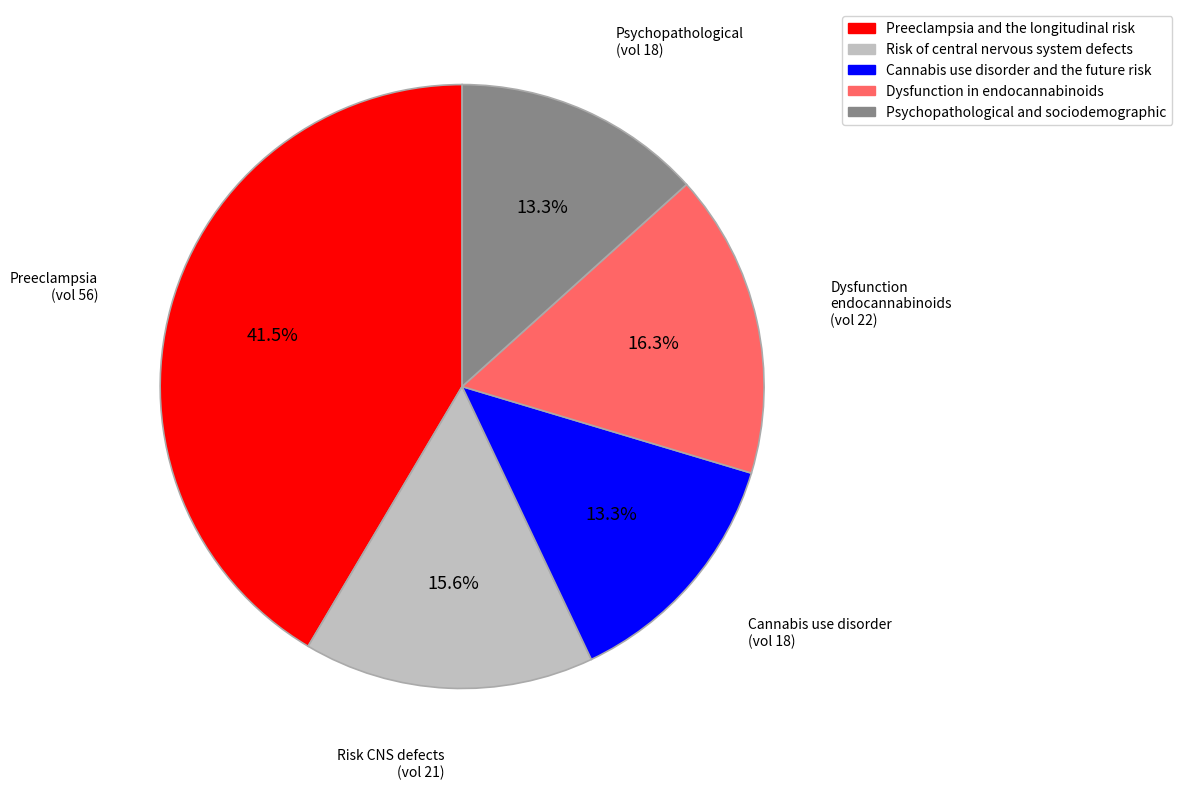

Combined, do Cannabis use disorder and the future risk and Risk of central nervous system defects account for over 50%?

No